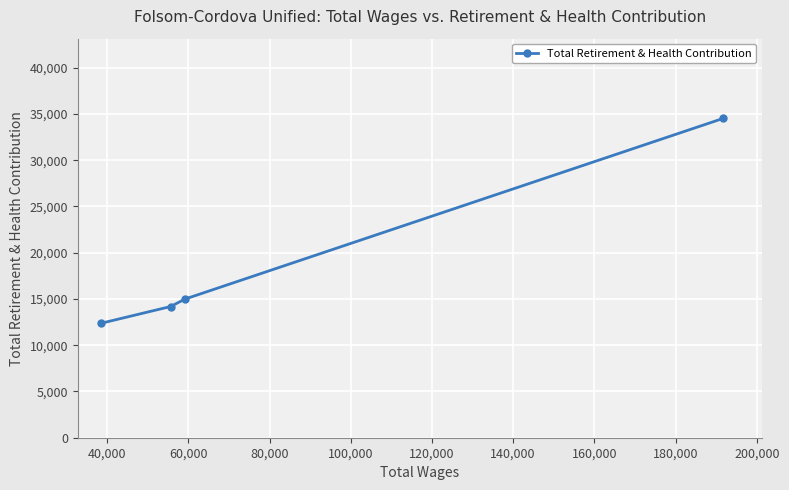

What is the value of the 3rd point from the left?

14983